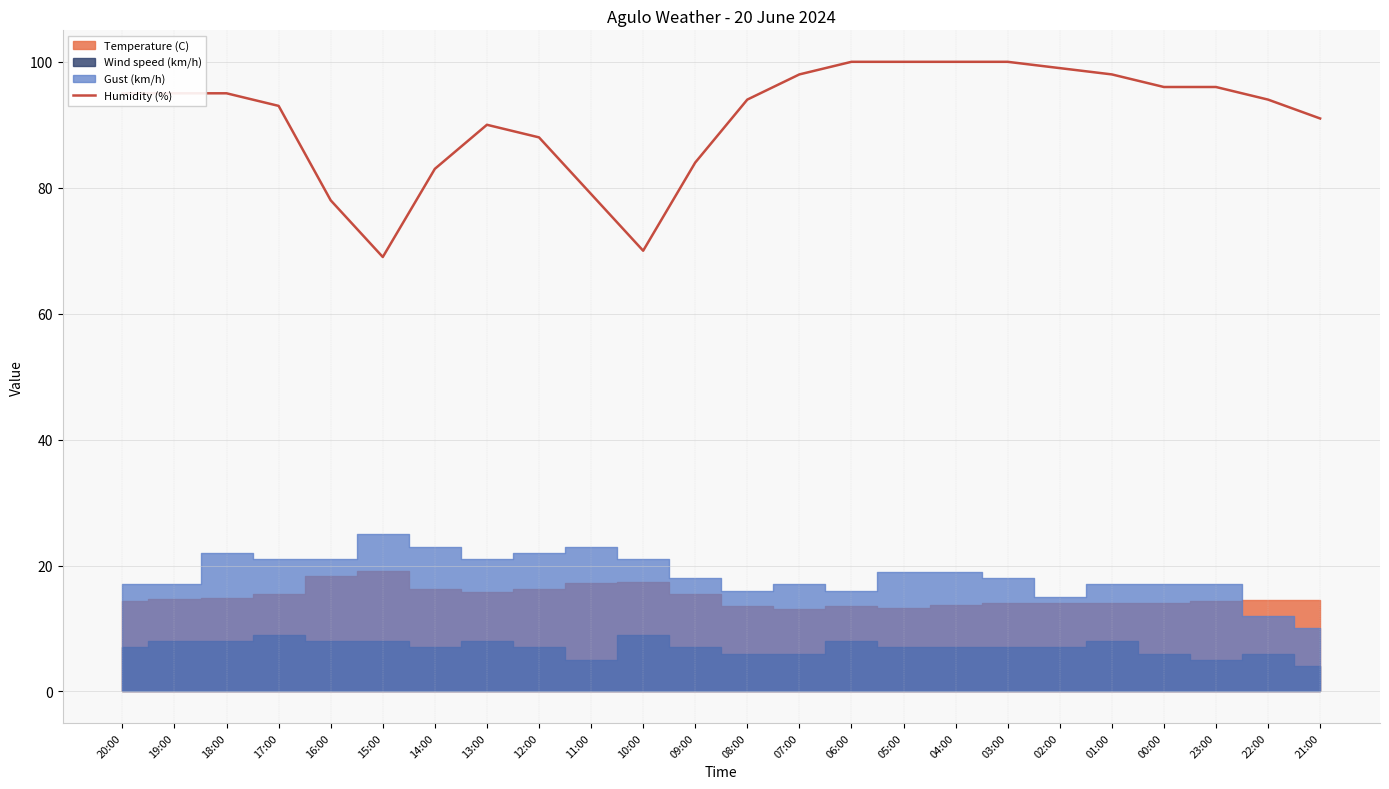

Is it true that Humidity (%) equals 96 at 00:00?

True